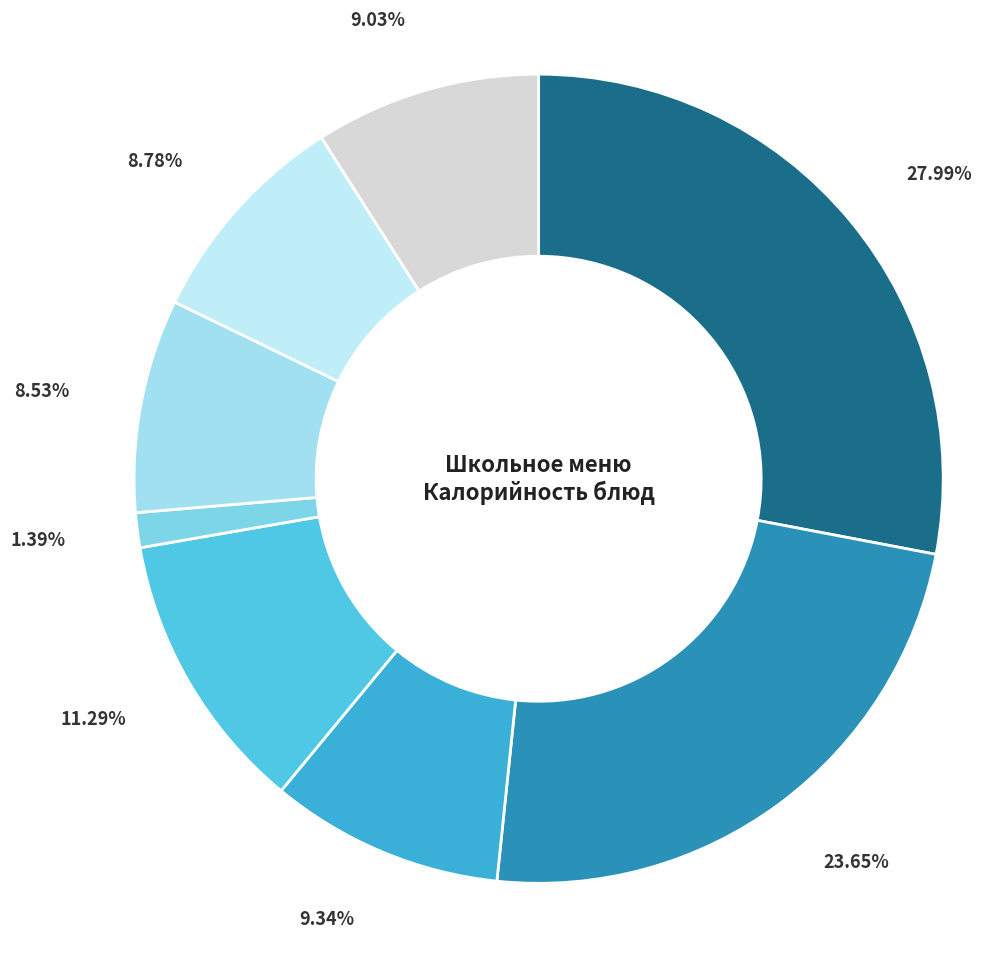

To the nearest percent, what is the difference between the largest and smallest slice percentages?

27%